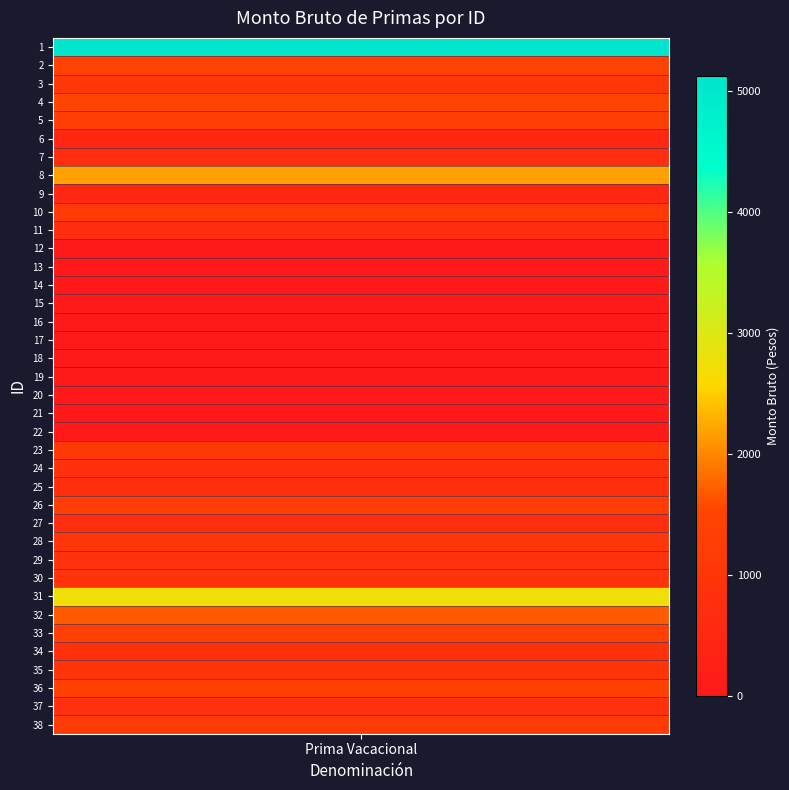

How many positive values are there?

27